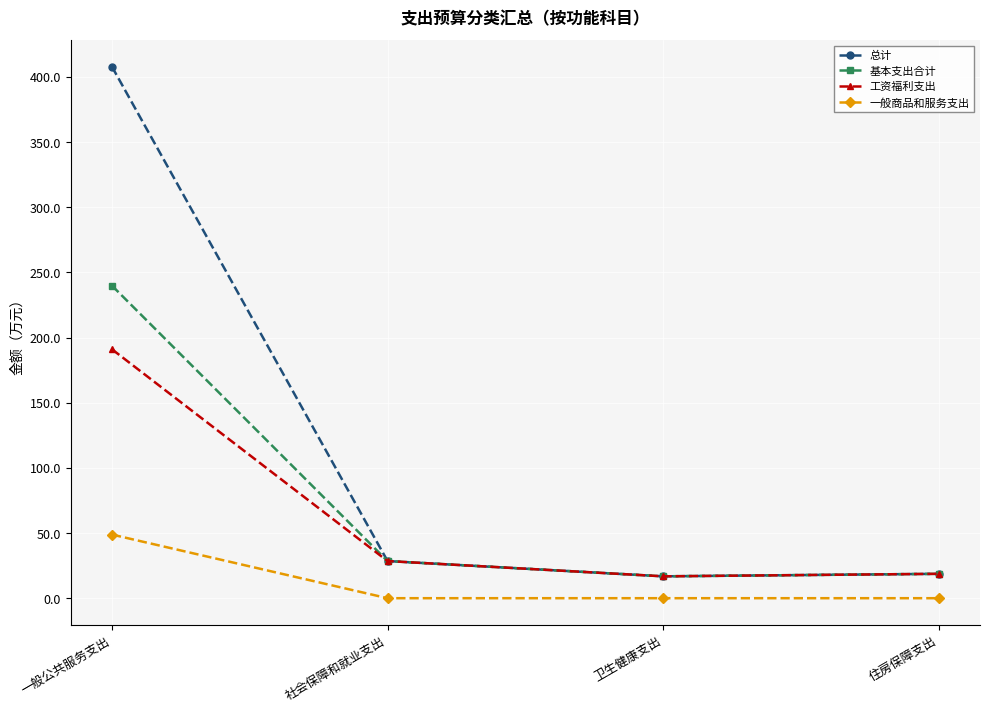

At which category is the sum across all series the highest?

一般公共服务支出